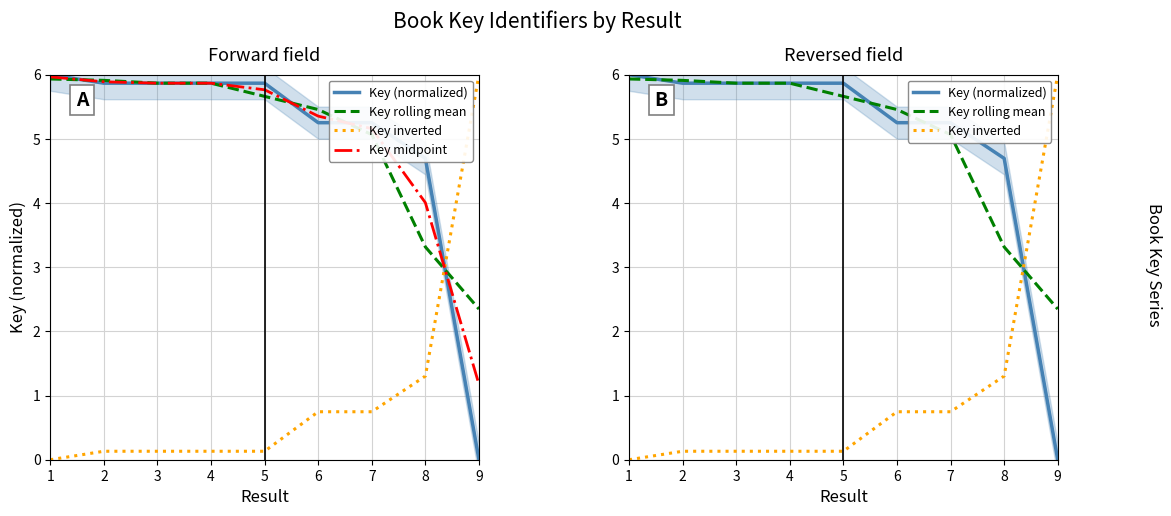

Reading left to right, what are all the values shown in this chart?

Key (normalized): 1=6.0	2=5.9	3=5.9	4=5.9	5=5.9	6=5.3	7=5.3	8=4.7	9=0.0
Key rolling mean: 1=5.9	2=5.9	3=5.9	4=5.9	5=5.7	6=5.5	7=5.1	8=3.3	9=2.3
Key inverted: 1=0.0	2=0.1	3=0.1	4=0.1	5=0.1	6=0.7	7=0.7	8=1.3	9=6.0
Key midpoint: 1=6.0	2=5.9	3=5.9	4=5.9	5=5.8	6=5.4	7=5.2	8=4.0	9=1.2